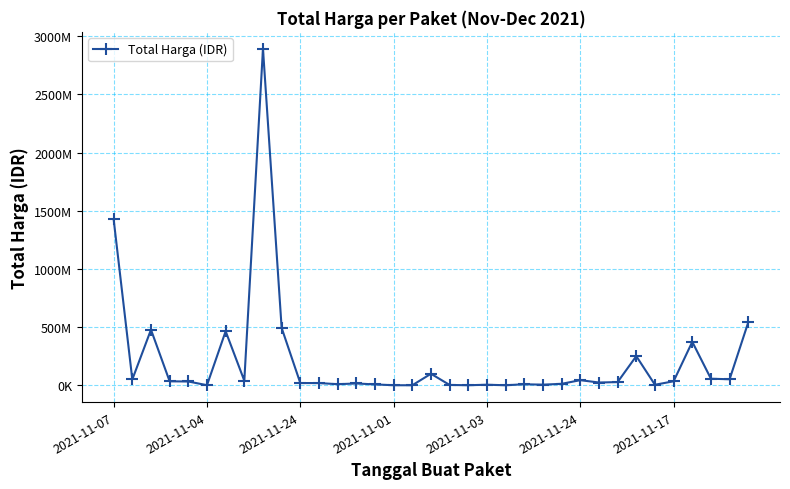

Does the chart have visible grid lines?

Yes